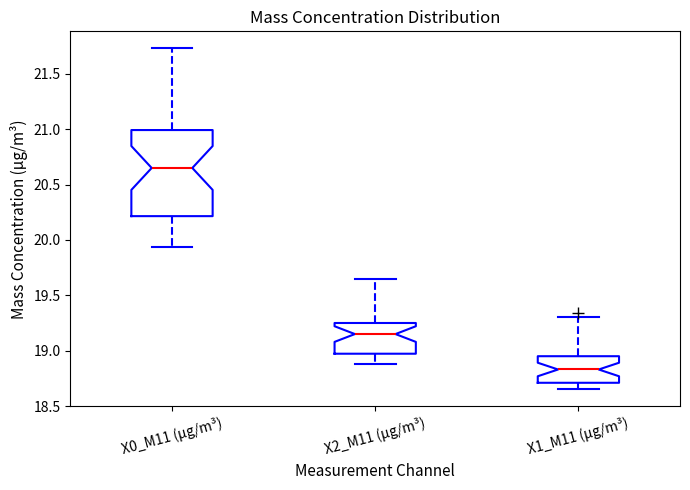

Reading left to right, read every box against the y-axis: the position of its median line, the range the box covers, and the ends of its whiskers. The values are not printed on the chart, so give them approximately, as read against the axis.

X0_M11 (μg/m³): median 20.65, box 20.20 to 21.00, whiskers 19.95 to 21.75
X2_M11 (μg/m³): median 19.15, box 18.95 to 19.25, whiskers 18.90 to 19.65
X1_M11 (μg/m³): median 18.85, box 18.70 to 18.95, whiskers 18.65 to 19.30